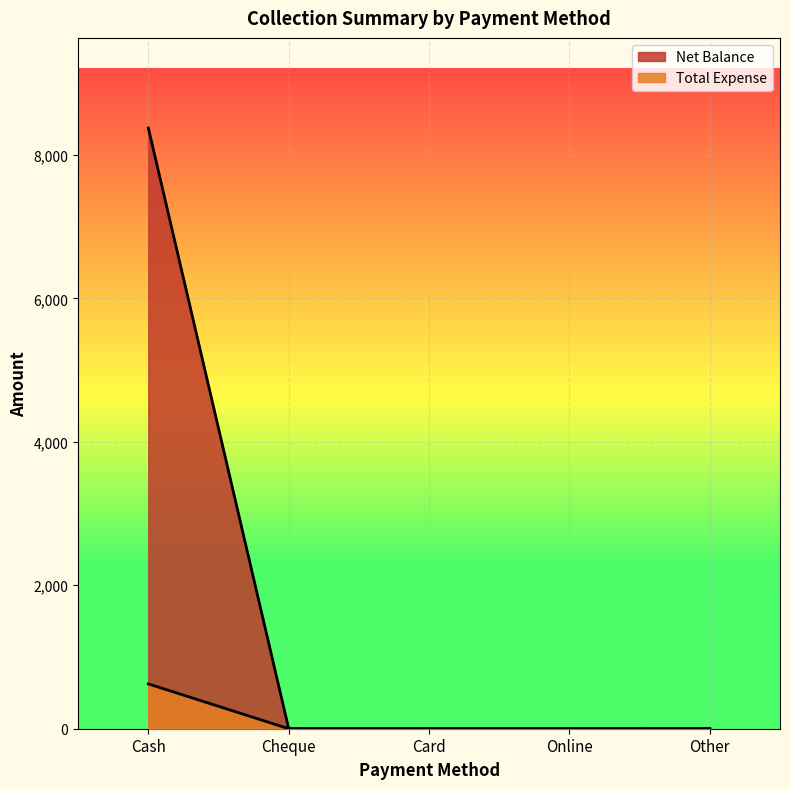

What is the label of the 3rd point from the left?

Card